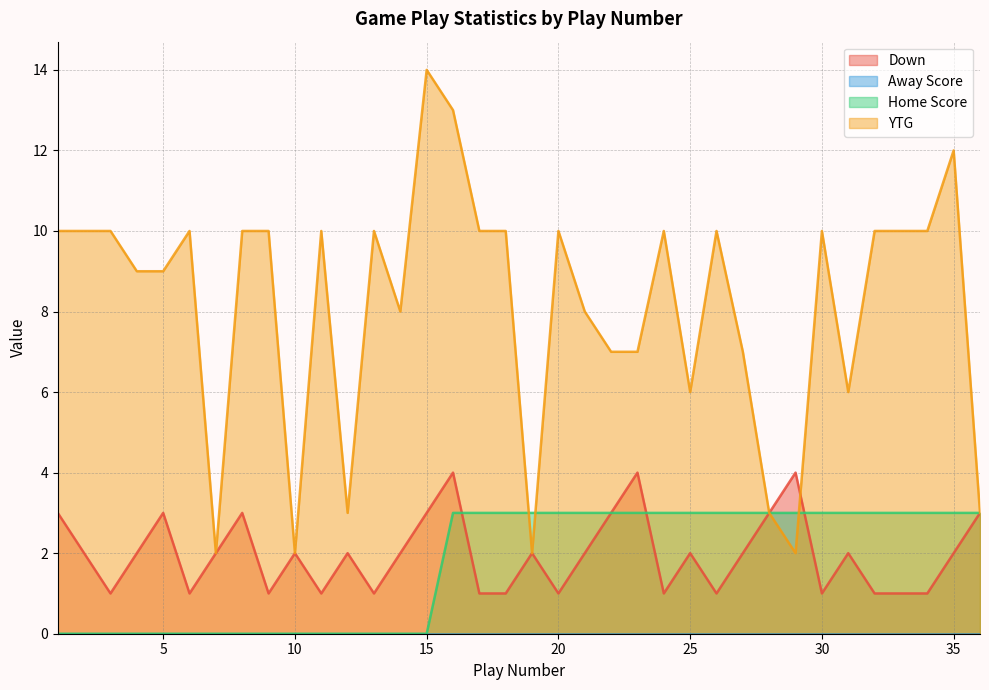

Rank the categories by YTG value from lowest to highest.

7, 10, 19, 29, 12, 28, 36, 25, 31, 22, 23, 27, 14, 21, 4, 5, 1, 2, 3, 6, 8, 9, 11, 13, 17, 18, 20, 24, 26, 30, 32, 33, 34, 35, 16, 15